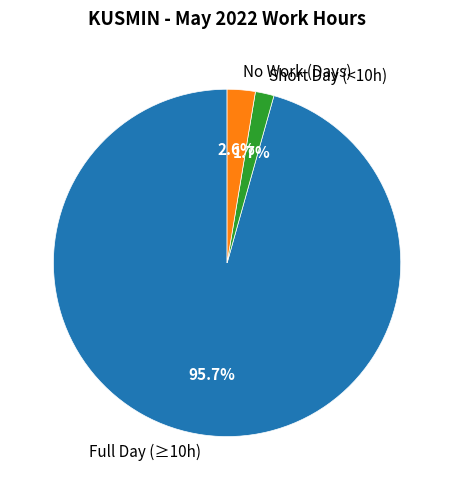

Rank the categories by value from lowest to highest.

Short Day (<10h), No Work (Days), Full Day (≥10h)